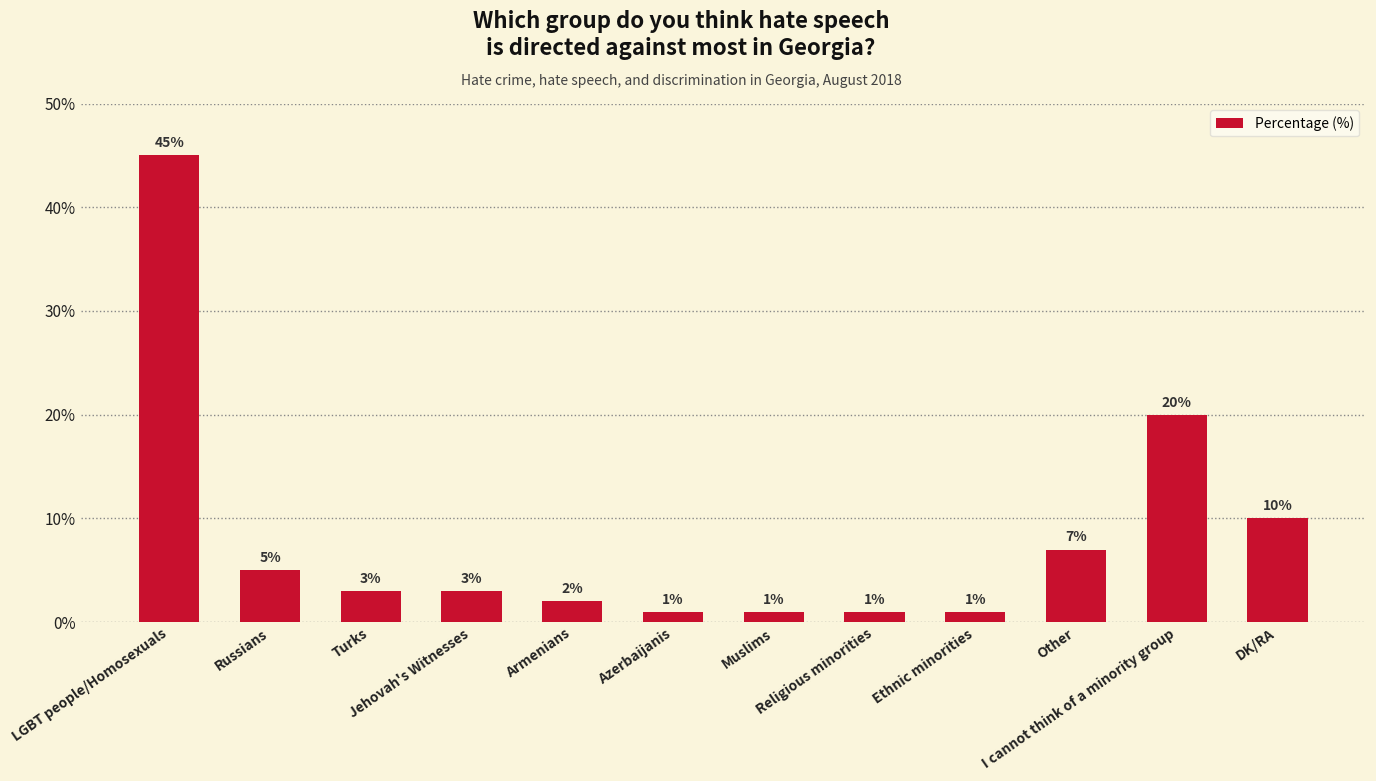

What is the greatest value displayed?

45